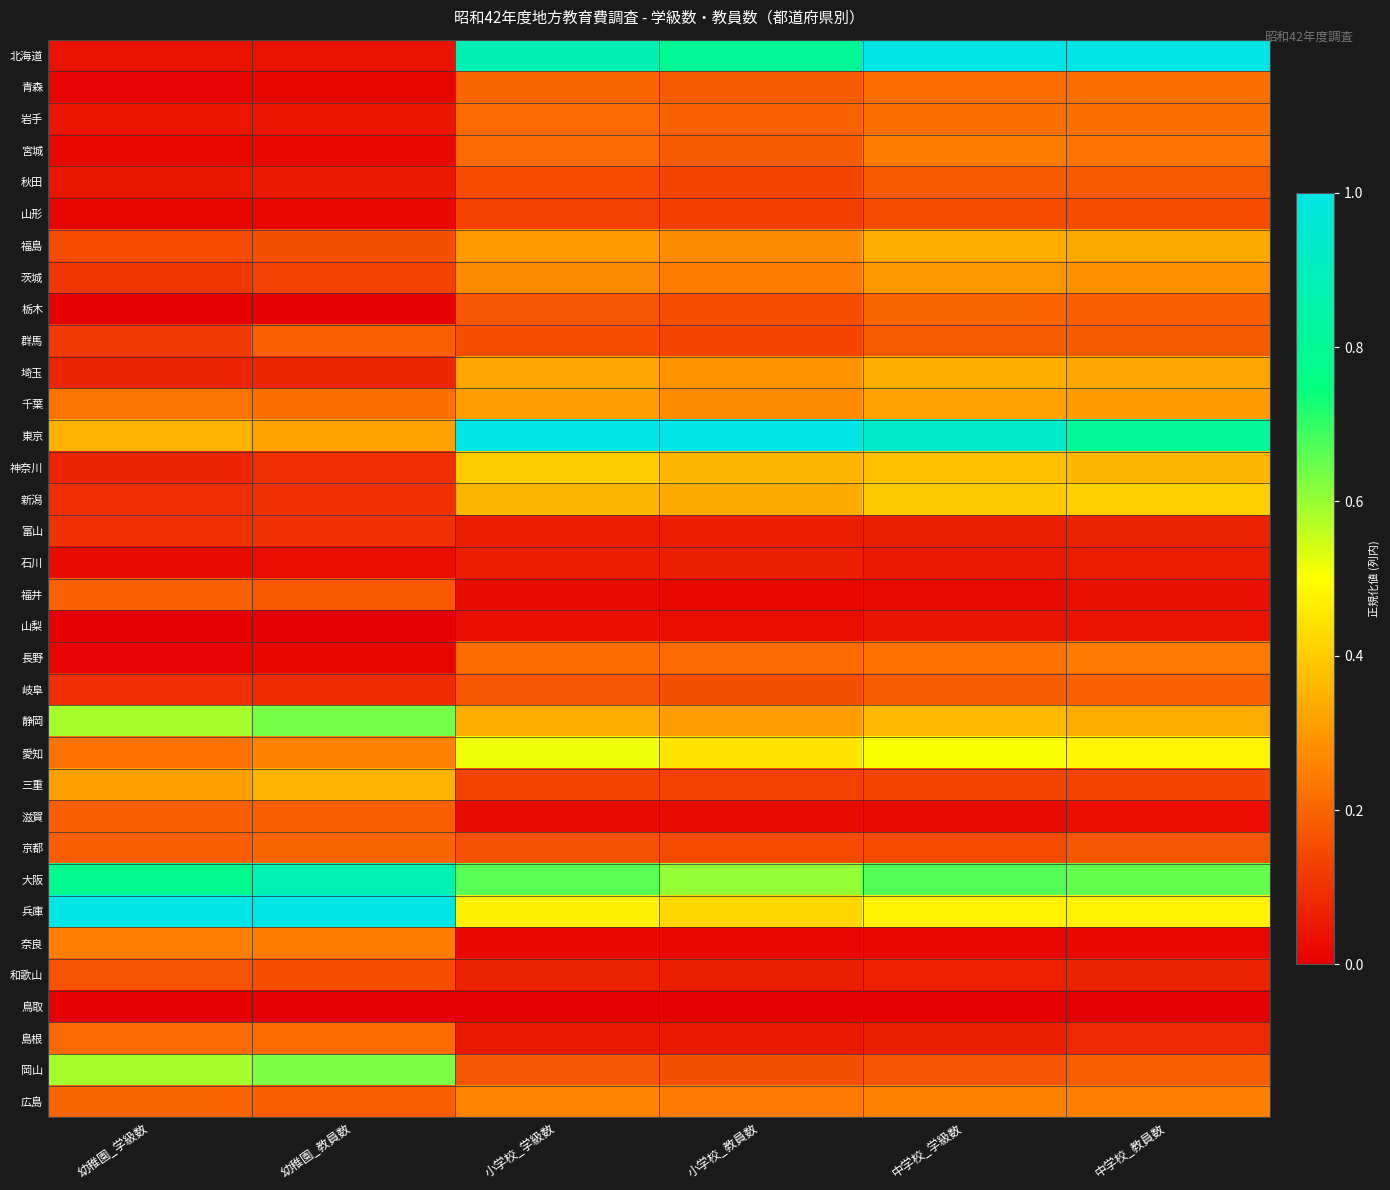

Between 幼稚園_教員数 and 小学校_学級数, which is larger?

小学校_学級数